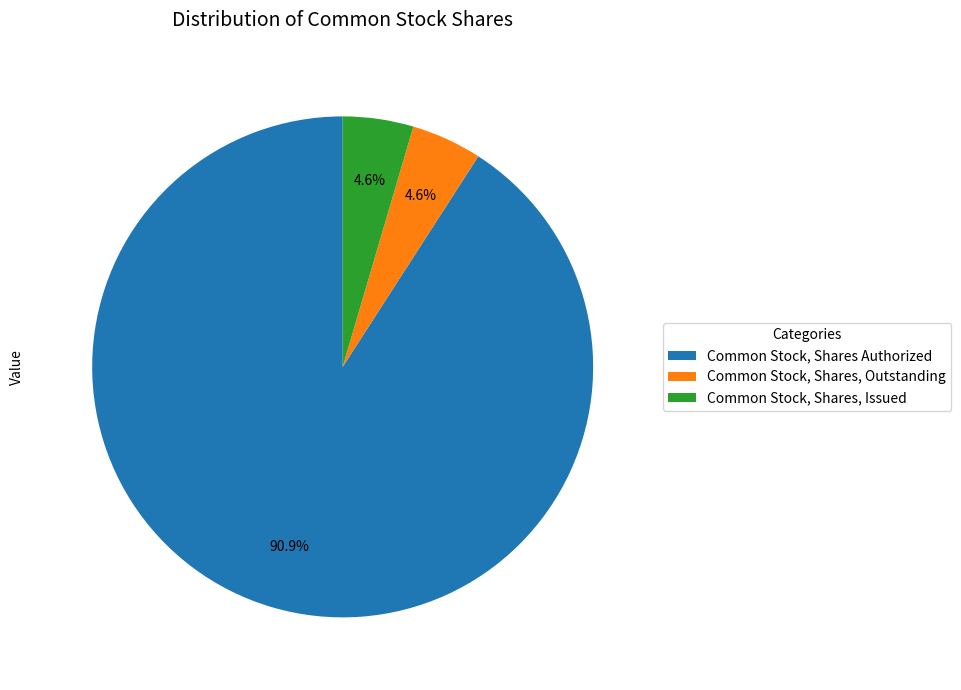

How much of the chart is everything except Common Stock, Shares, Issued?

95.4%